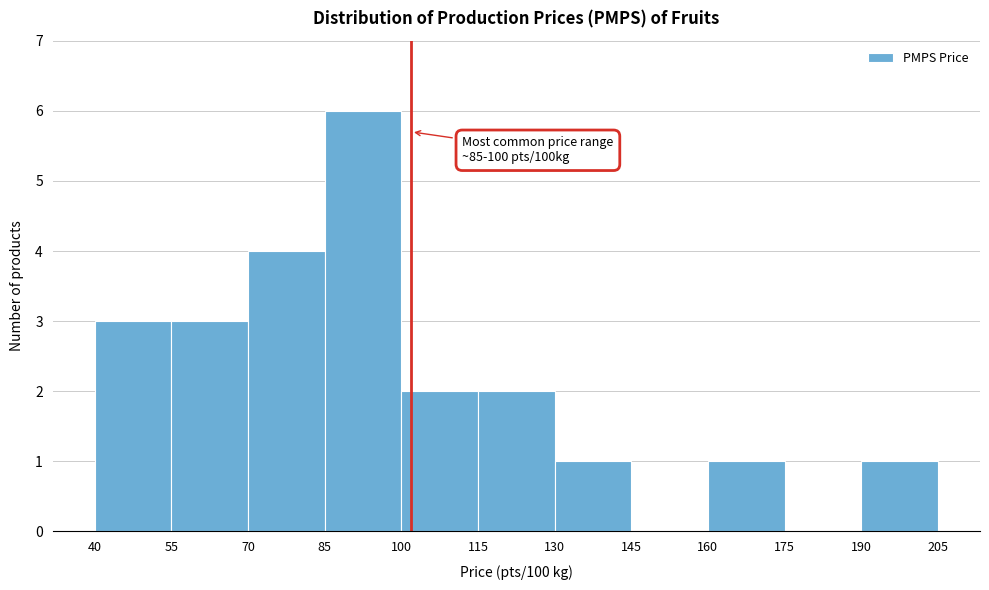

Over which range of the x-axis is the bar tallest?

85 to 100